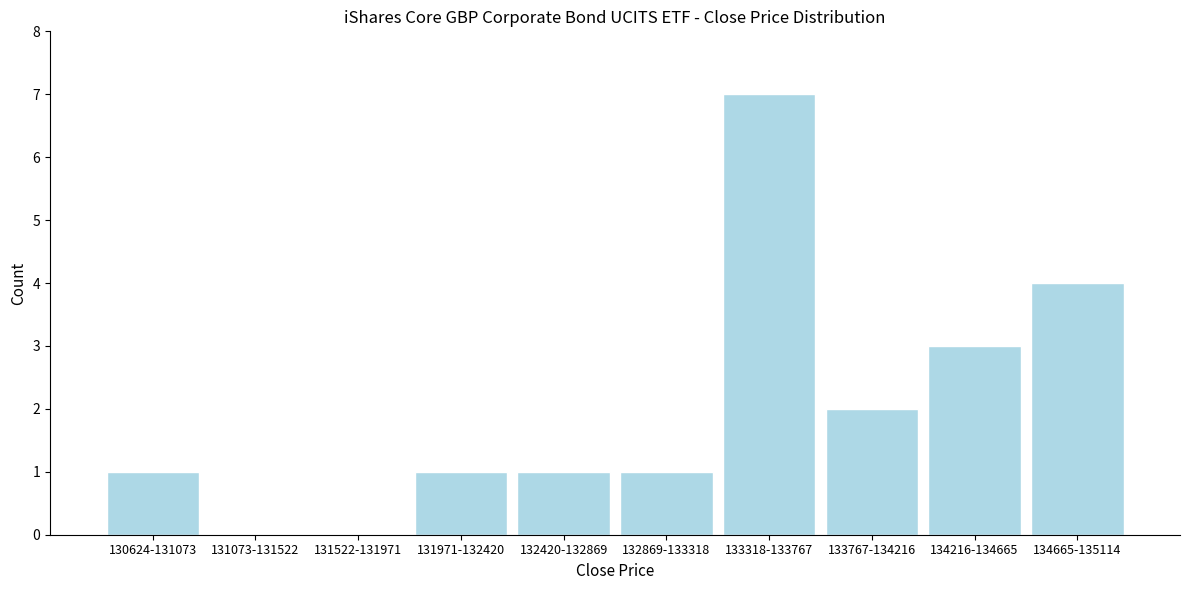

Reading left to right, list all the values displayed in this chart.

130624-131073=1	131073-131522=0	131522-131971=0	131971-132420=1	132420-132869=1	132869-133318=1	133318-133767=7	133767-134216=2	134216-134665=3	134665-135114=4